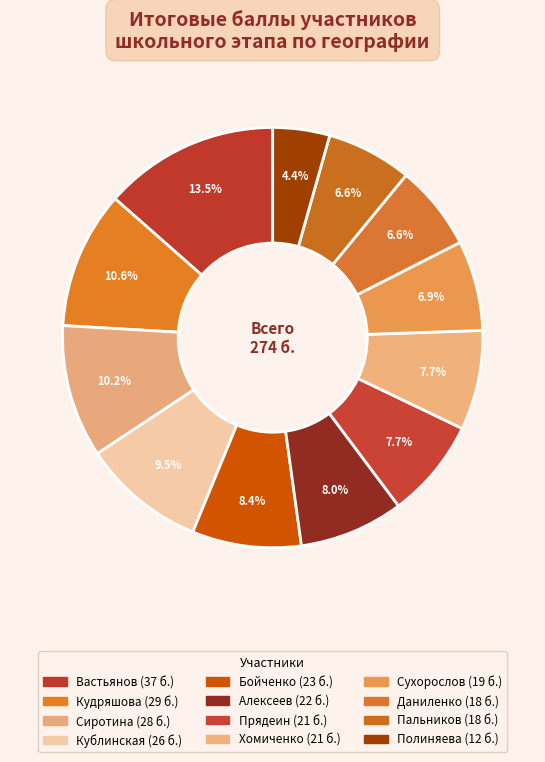

Does Вастьянов account for over 50% of the chart?

No